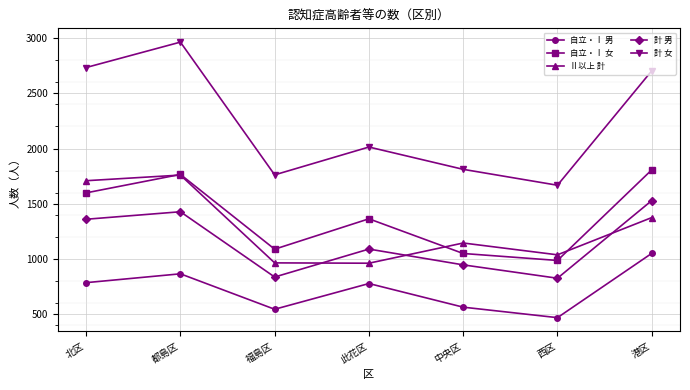

What is the difference between the maximum and minimum values in the 計 女 series?

1296